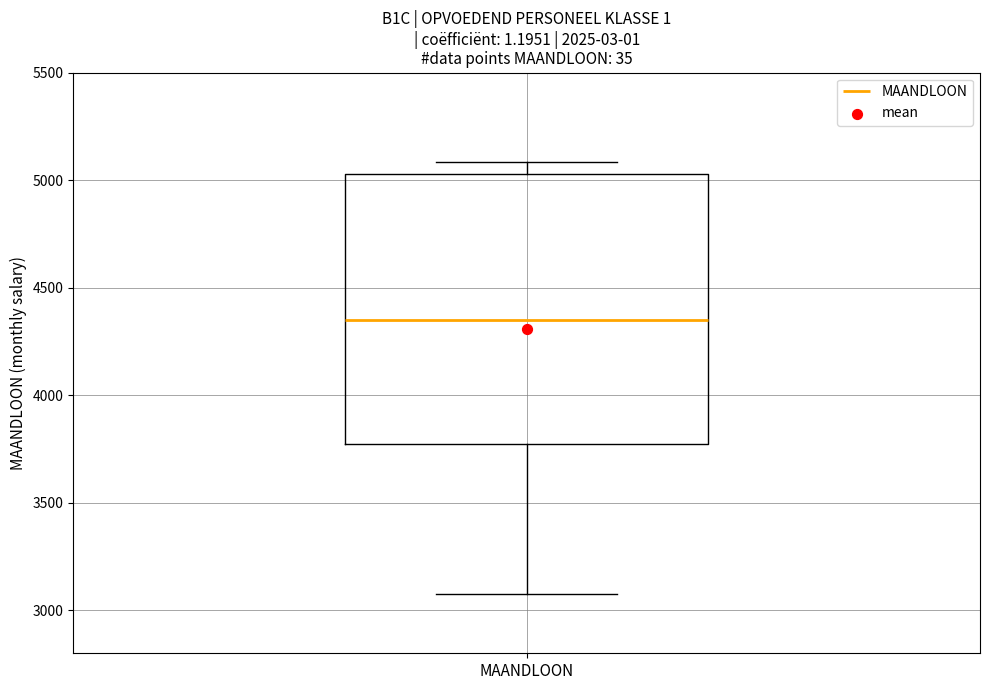

Where does the lower whisker of the box for MAANDLOON end on the y-axis? The values are not printed on the chart, so give them approximately, as read against the axis.

3100